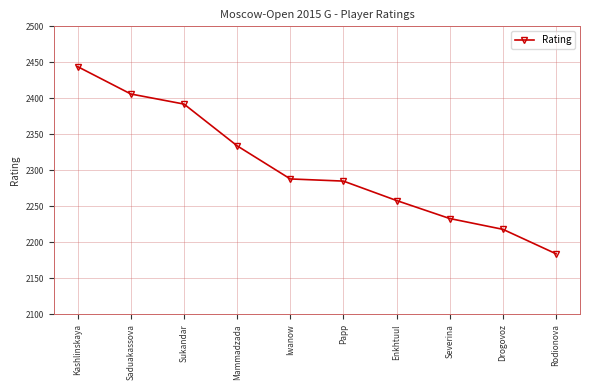

True or false: the data shows 2233 at Severina.

True